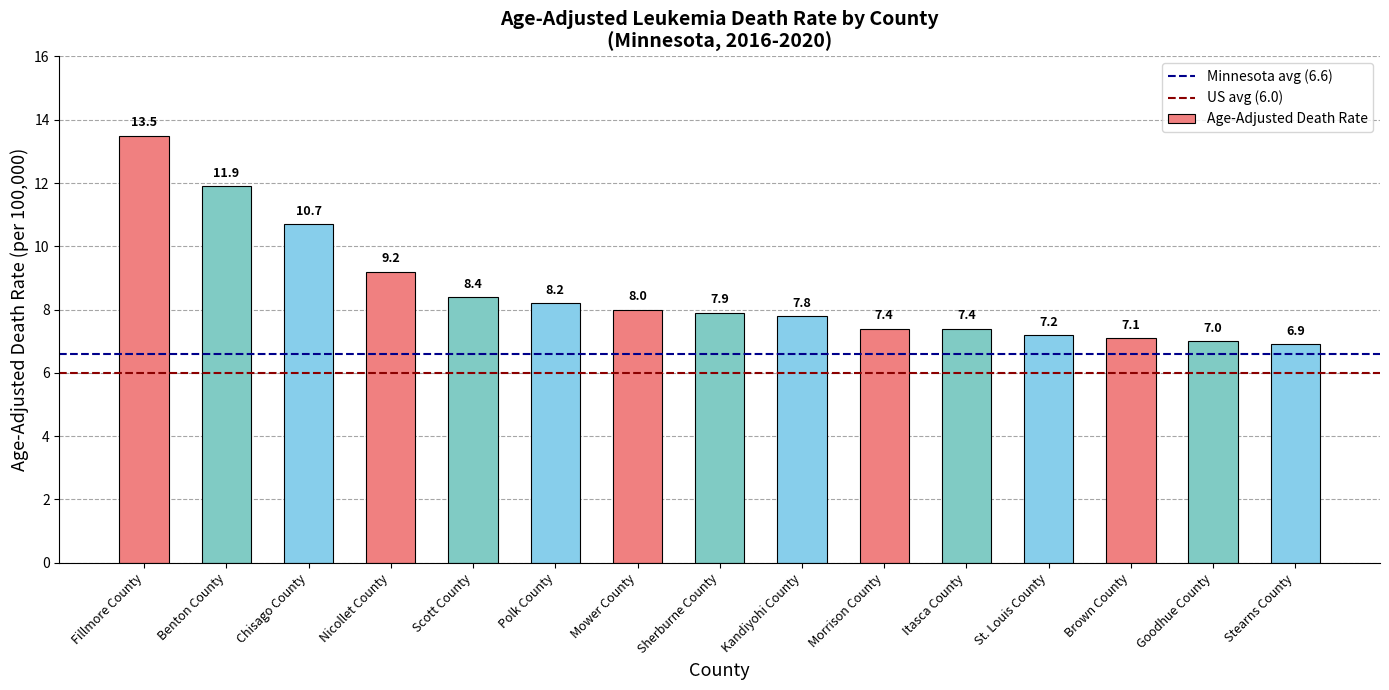

The value at Benton County is 11.9. True or false?

True